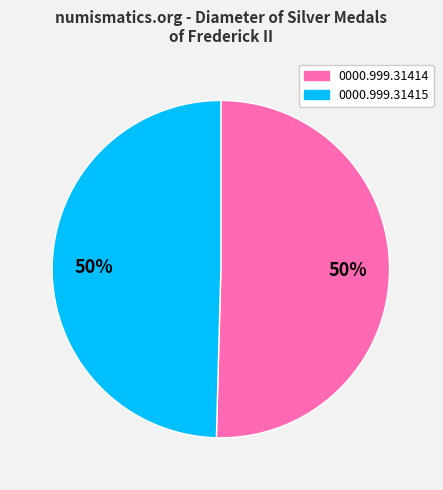

To the nearest percent, what percentage of the pie is 0000.999.31414?

50%